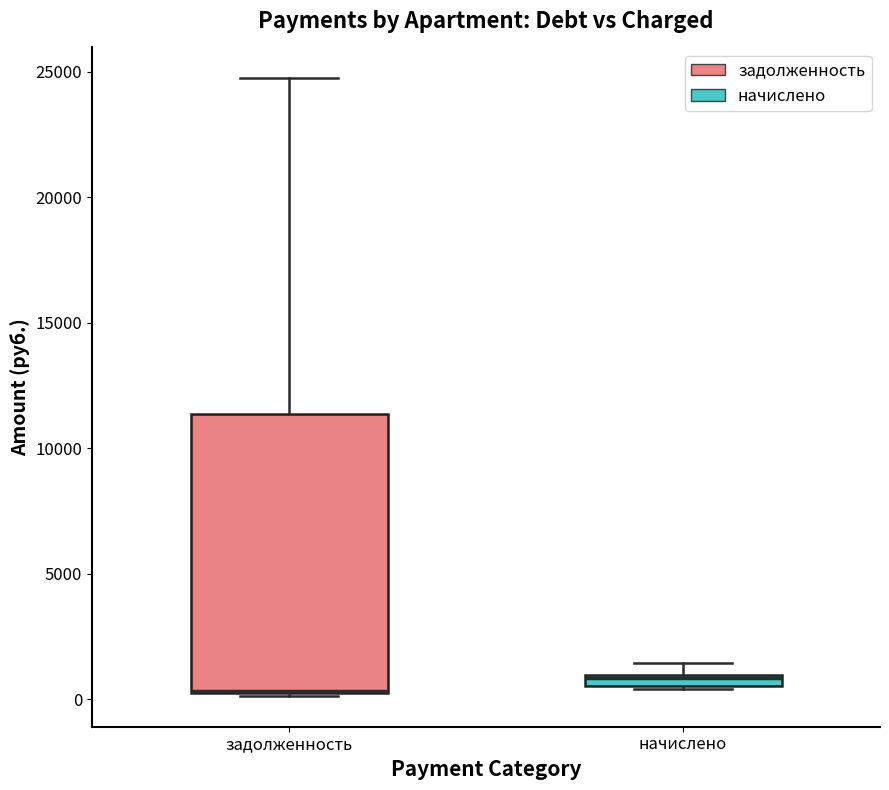

Where is the upper edge of the box for задолженность on the y-axis? The values are not printed on the chart, so give them approximately, as read against the axis.

11500